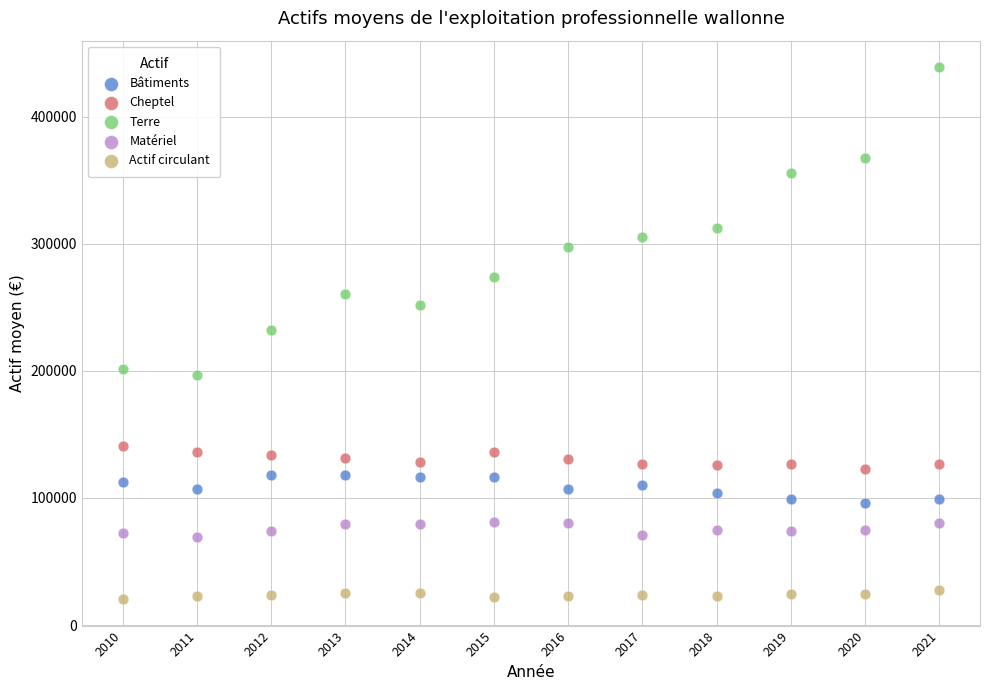

In the Terre series, what Y value is closest to 317791?

312621